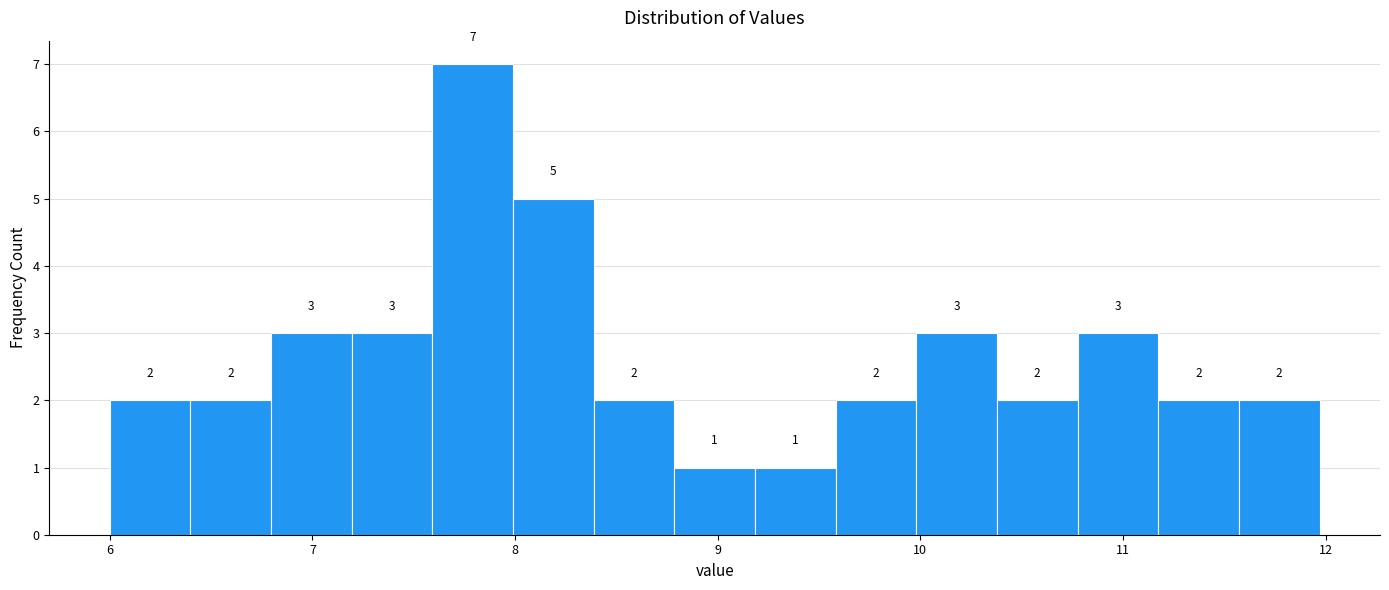

Around what value on the x-axis is the tallest bar? Give the approximate position of its centre, as read against the axis.

7.8